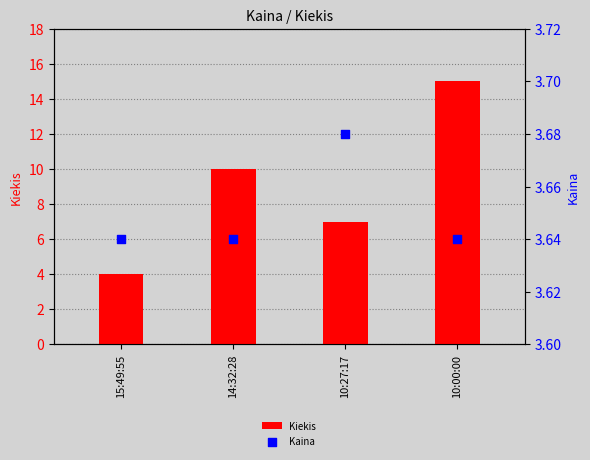

Which series has the largest total across all categories?

Kiekis